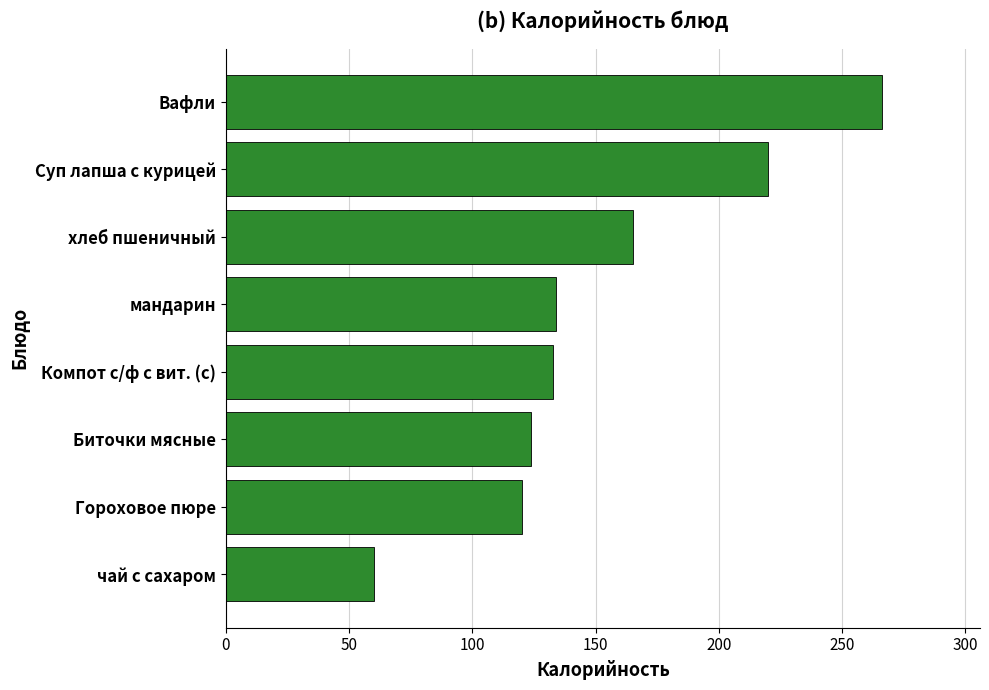

How many series are shown in this chart?

1